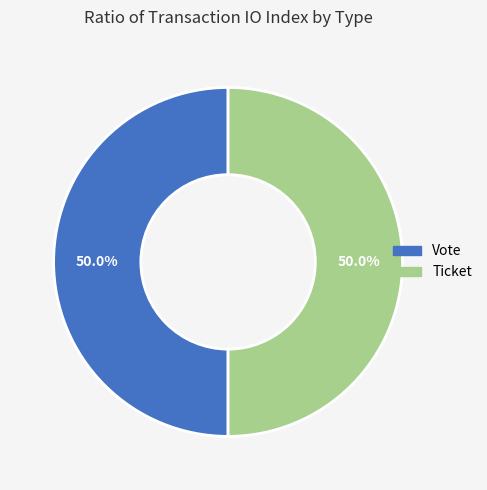

Rank the categories by value from lowest to highest.

Ticket (io_index=0), Vote (io_index=1)